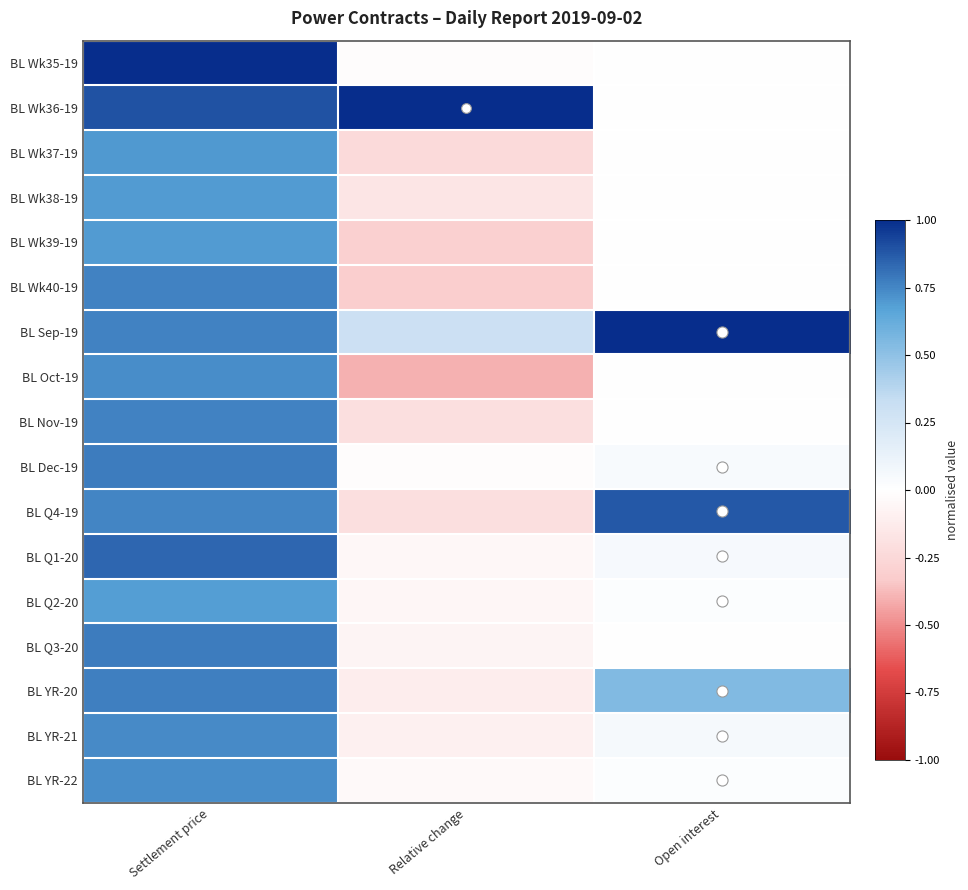

What is the total value across all series at Open interest?

2.6